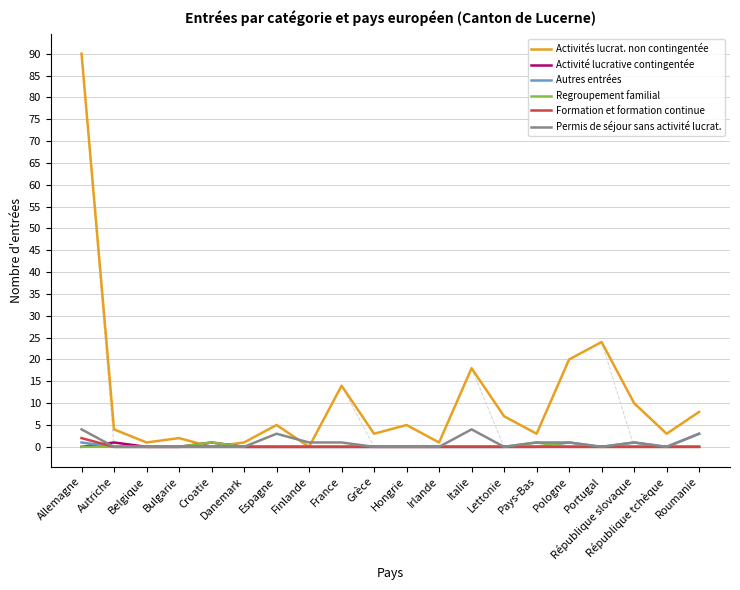

What is the difference between the Autres entrées values at Hongrie and République slovaque?

1